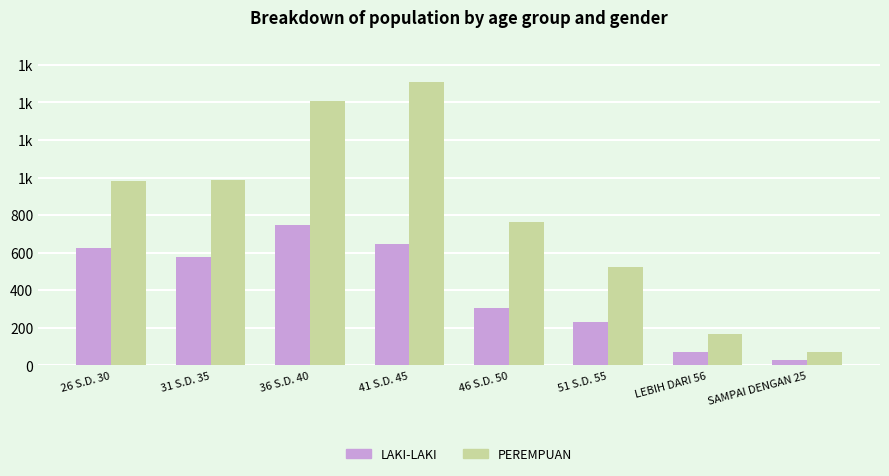

What is the minimum value shown in the chart?

26